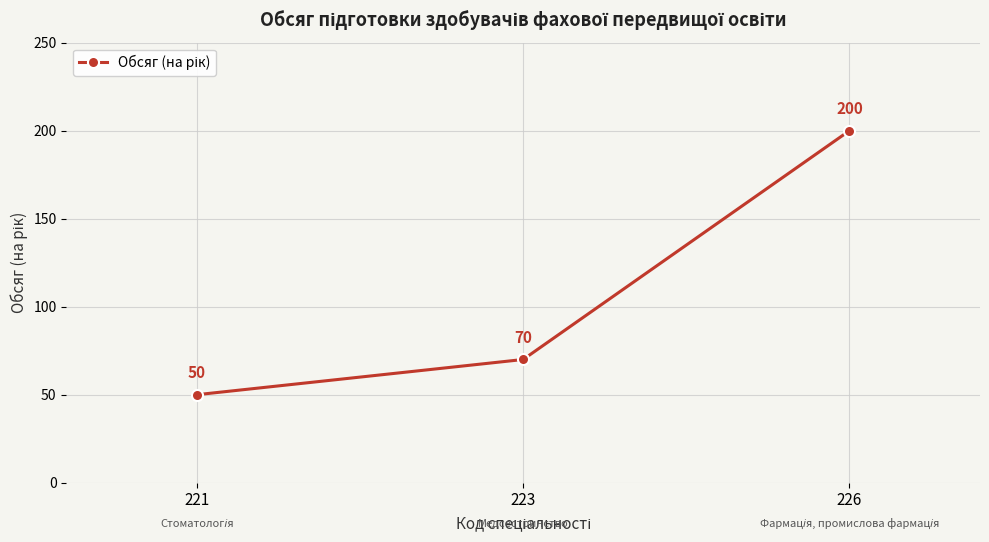

Reading right to left, list all the values displayed in this chart.

226=200	223=70	221=50